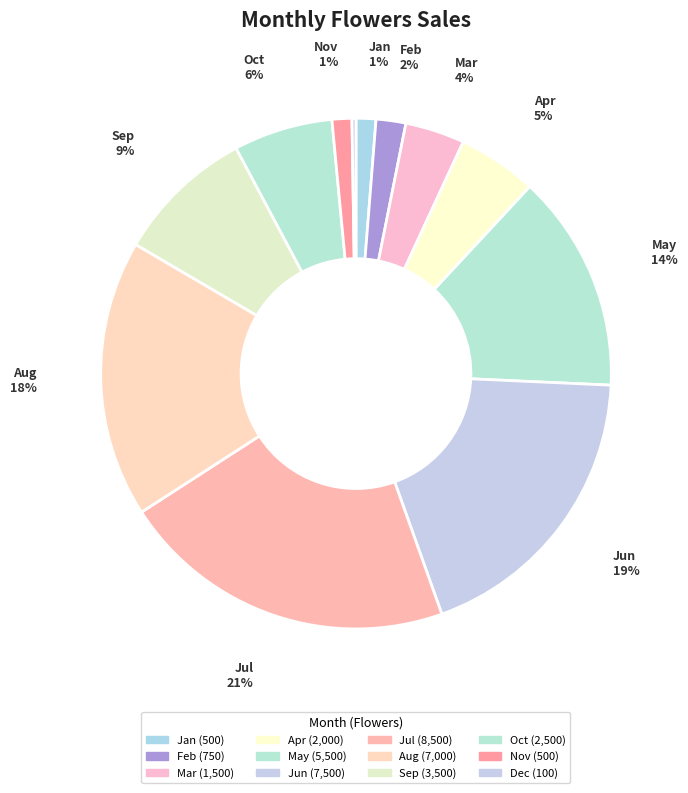

Is it true that Jul is 21% of the pie?

True